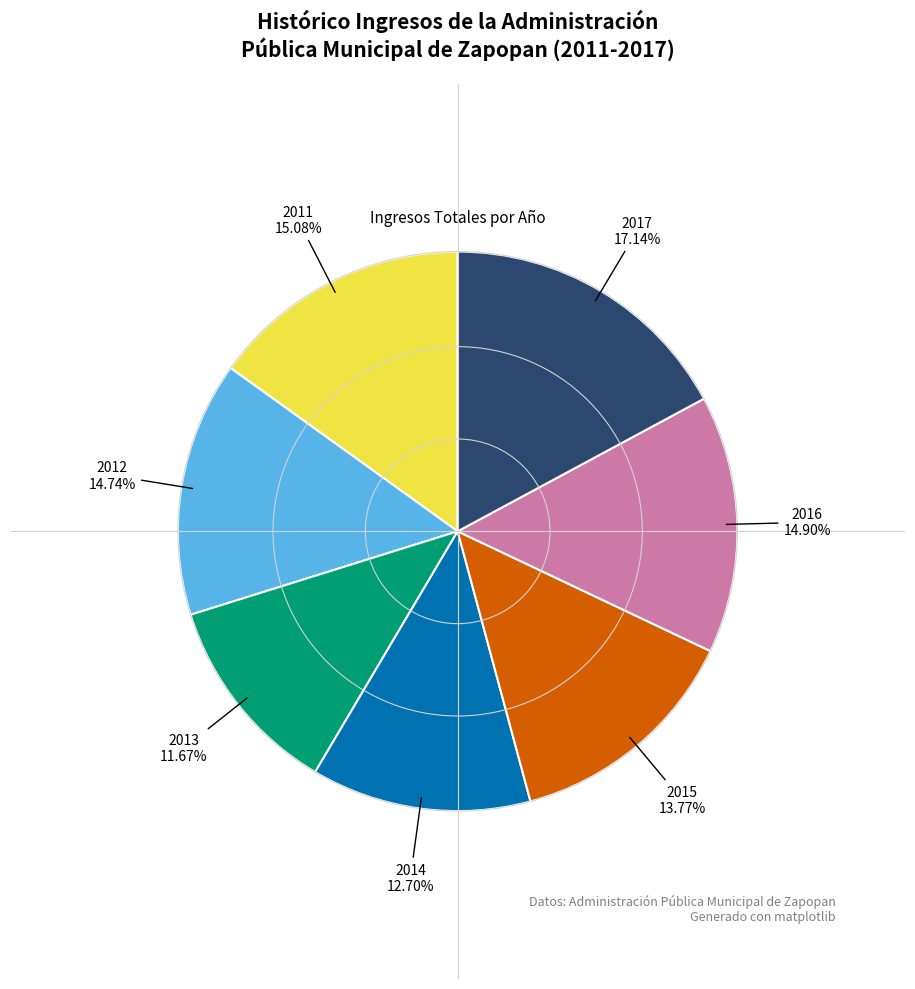

Is there a majority slice in this chart?

No